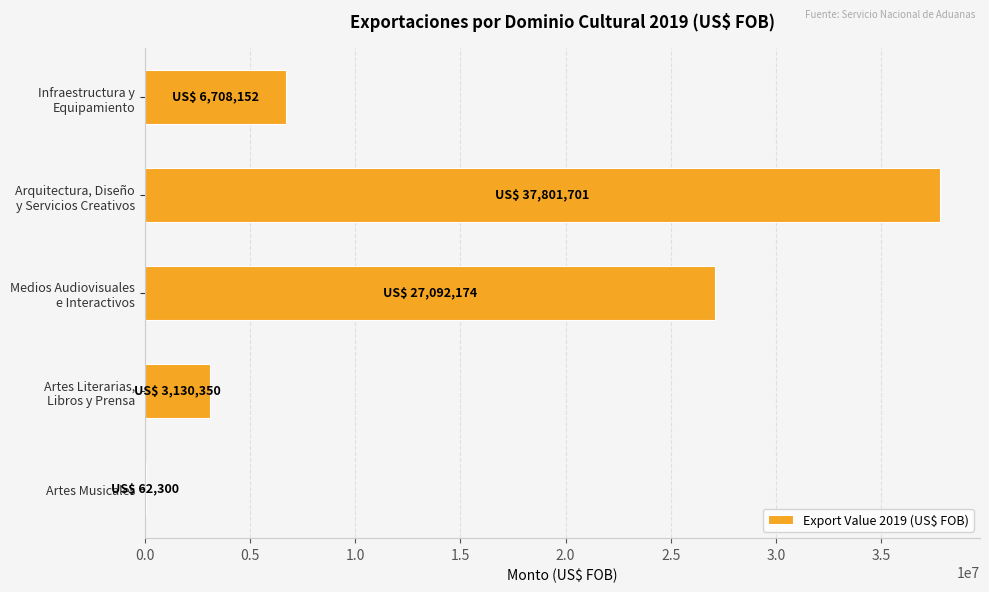

At which category does the chart reach its peak across all series?

Arquitectura, Diseño
y Servicios Creativos